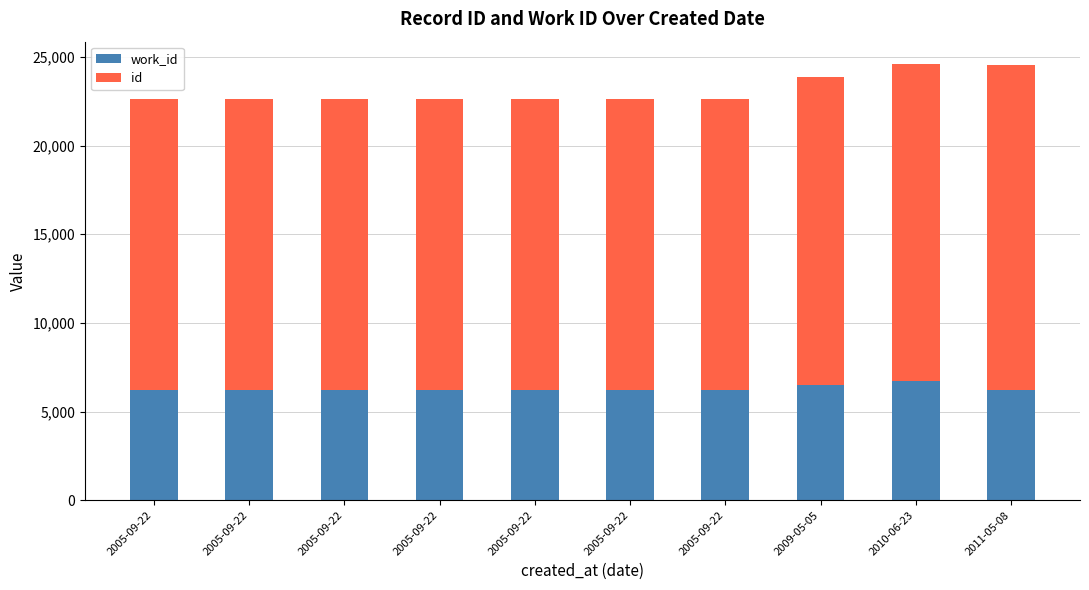

What are all the series names shown in the legend?

work_id, id